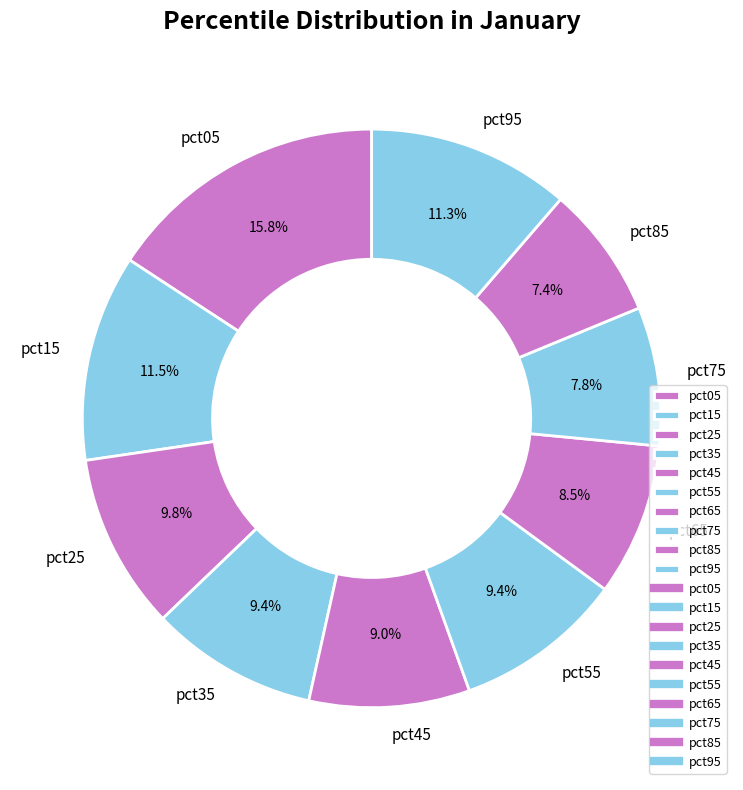

What is the largest slice in the pie chart?

pct05